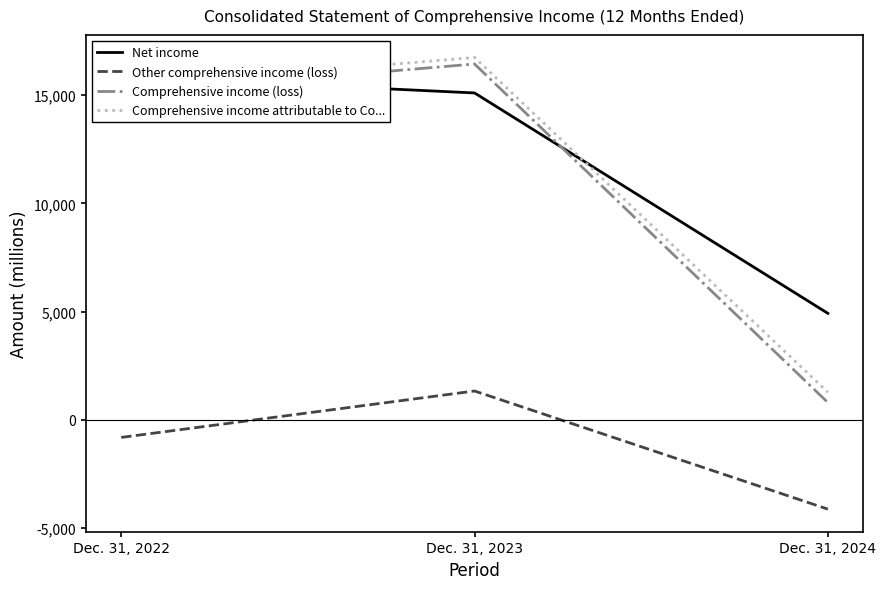

What is the sum of the Comprehensive income attributable to Co... values at Dec. 31, 2022 and Dec. 31, 2023?

32148